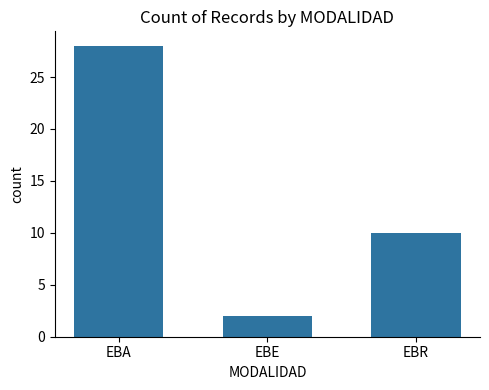

What is the sum of the values at EBE and EBR?

12